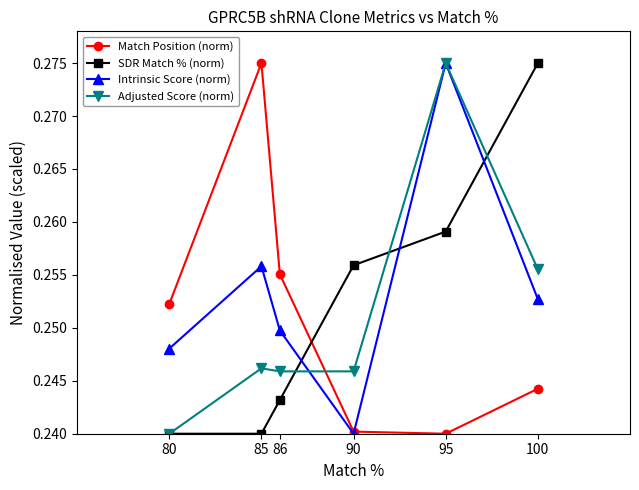

List the labels in order of Intrinsic Score (norm) value, largest first.

95, 85, 100, 86, 80, 90